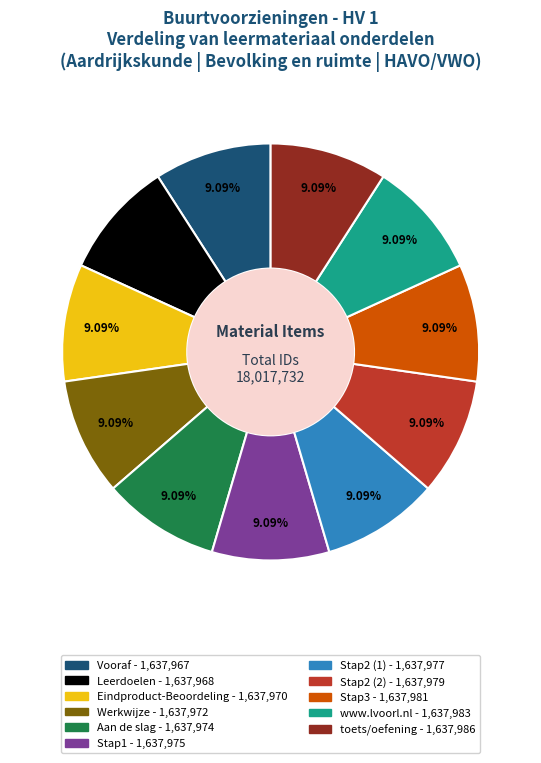

Approximately how many times larger is the value at Stap1 compared to Stap2 (1)?

1.0